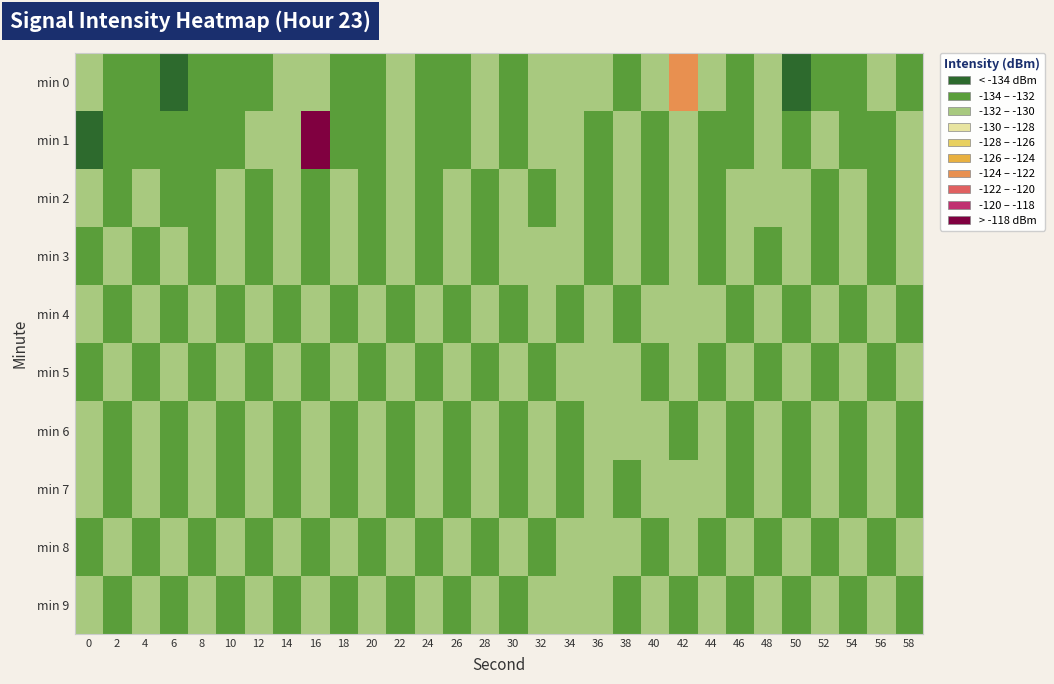

Reading left to right, transcribe all the data shown in this chart.

min 0: 0=-130.6	2=-132.4	4=-132.8	6=-135.5	8=-132.8	10=-132.2	12=-133.4	14=-130.9	16=-130.9	18=-132.0	20=-132.5	22=-130.2	24=-132.7	26=-133.9	28=-131.7	30=-133.0	32=-131.5	34=-131.7	36=-132.0	38=-132.3	40=-131.8	42=-123.8	44=-130.9	46=-132.1	48=-131.4	50=-134.3	52=-132.9	54=-132.5	56=-131.8	58=-133.3
min 1: 0=-134.7	2=-132.8	4=-132.6	6=-133.2	8=-132.1	10=-132.2	12=-131.9	14=-131.5	16=-117.0	18=-132.1	20=-132.5	22=-131.8	24=-132.3	26=-133.1	28=-131.9	30=-132.7	32=-131.5	34=-132.0	36=-133.2	38=-131.6	40=-132.8	42=-131.7	44=-132.1	46=-133.0	48=-131.4	50=-132.6	52=-131.3	54=-132.2	56=-133.5	58=-131.8
min 2: 0=-131.2	2=-132.9	4=-131.6	6=-133.3	8=-132.1	10=-131.8	12=-132.5	14=-131.4	16=-132.7	18=-131.1	20=-133.0	22=-131.7	24=-132.4	26=-131.3	28=-132.8	30=-131.5	32=-132.2	34=-131.9	36=-132.6	38=-131.2	40=-132.3	42=-131.8	44=-132.7	46=-131.5	48=-132.0	50=-131.6	52=-132.4	54=-131.3	56=-132.9	58=-131.7
min 3: 0=-132.1	2=-131.5	4=-132.8	6=-131.2	8=-132.6	10=-131.9	12=-132.3	14=-131.7	16=-132.5	18=-131.3	20=-132.9	22=-131.6	24=-132.2	26=-131.8	28=-132.7	30=-131.4	32=-132.0	34=-131.8	36=-132.4	38=-131.5	40=-132.8	42=-131.2	44=-132.6	46=-131.9	48=-132.3	50=-131.7	52=-132.5	54=-131.3	56=-132.9	58=-131.6
min 4: 0=-131.8	2=-132.4	4=-131.5	6=-132.9	8=-131.6	10=-132.2	12=-131.9	14=-132.6	16=-131.3	18=-132.7	20=-131.4	22=-132.1	24=-131.8	26=-132.5	28=-131.2	30=-132.8	32=-131.7	34=-132.3	36=-131.9	38=-132.6	40=-131.4	42=-132.0	44=-131.7	46=-132.4	48=-131.5	50=-132.8	52=-131.2	54=-132.7	56=-131.9	58=-132.3
min 5: 0=-132.2	2=-131.7	4=-132.5	6=-131.3	8=-132.9	10=-131.6	12=-132.1	14=-131.8	16=-132.4	18=-131.5	20=-132.8	22=-131.2	24=-132.6	26=-131.9	28=-132.3	30=-131.7	32=-132.5	34=-131.4	36=-132.0	38=-131.8	40=-132.7	42=-131.5	44=-132.2	46=-131.9	48=-132.6	50=-131.3	52=-132.8	54=-131.6	56=-132.4	58=-131.2
min 6: 0=-131.5	2=-132.9	4=-131.6	6=-132.2	8=-131.9	10=-132.6	12=-131.3	14=-132.7	16=-131.4	18=-132.1	20=-131.8	22=-132.5	24=-131.2	26=-132.8	28=-131.7	30=-132.3	32=-131.9	34=-132.6	36=-131.4	38=-132.0	40=-131.7	42=-132.4	44=-131.5	46=-132.8	48=-131.2	50=-132.7	52=-131.9	54=-132.3	56=-131.6	58=-132.2
min 7: 0=-131.8	2=-132.4	4=-131.5	6=-132.9	8=-131.6	10=-132.2	12=-131.9	14=-132.6	16=-131.3	18=-132.7	20=-131.4	22=-132.1	24=-131.8	26=-132.5	28=-131.2	30=-132.8	32=-131.7	34=-132.3	36=-131.9	38=-132.6	40=-131.4	42=-132.0	44=-131.7	46=-132.4	48=-131.5	50=-132.8	52=-131.2	54=-132.7	56=-131.9	58=-132.3
min 8: 0=-132.2	2=-131.7	4=-132.5	6=-131.3	8=-132.9	10=-131.6	12=-132.1	14=-131.8	16=-132.4	18=-131.5	20=-132.8	22=-131.2	24=-132.6	26=-131.9	28=-132.3	30=-131.7	32=-132.5	34=-131.4	36=-132.0	38=-131.8	40=-132.7	42=-131.5	44=-132.2	46=-131.9	48=-132.6	50=-131.3	52=-132.8	54=-131.6	56=-132.4	58=-131.2
min 9: 0=-131.5	2=-132.3	4=-131.7	6=-132.1	8=-131.9	10=-132.6	12=-131.4	14=-132.8	16=-131.2	18=-132.5	20=-131.8	22=-132.2	24=-131.6	26=-132.9	28=-131.3	30=-132.7	32=-131.5	34=-132.0	36=-131.8	38=-132.4	40=-131.1	42=-132.6	44=-131.9	46=-132.3	48=-131.7	50=-132.5	52=-131.2	54=-132.8	56=-131.6	58=-132.2